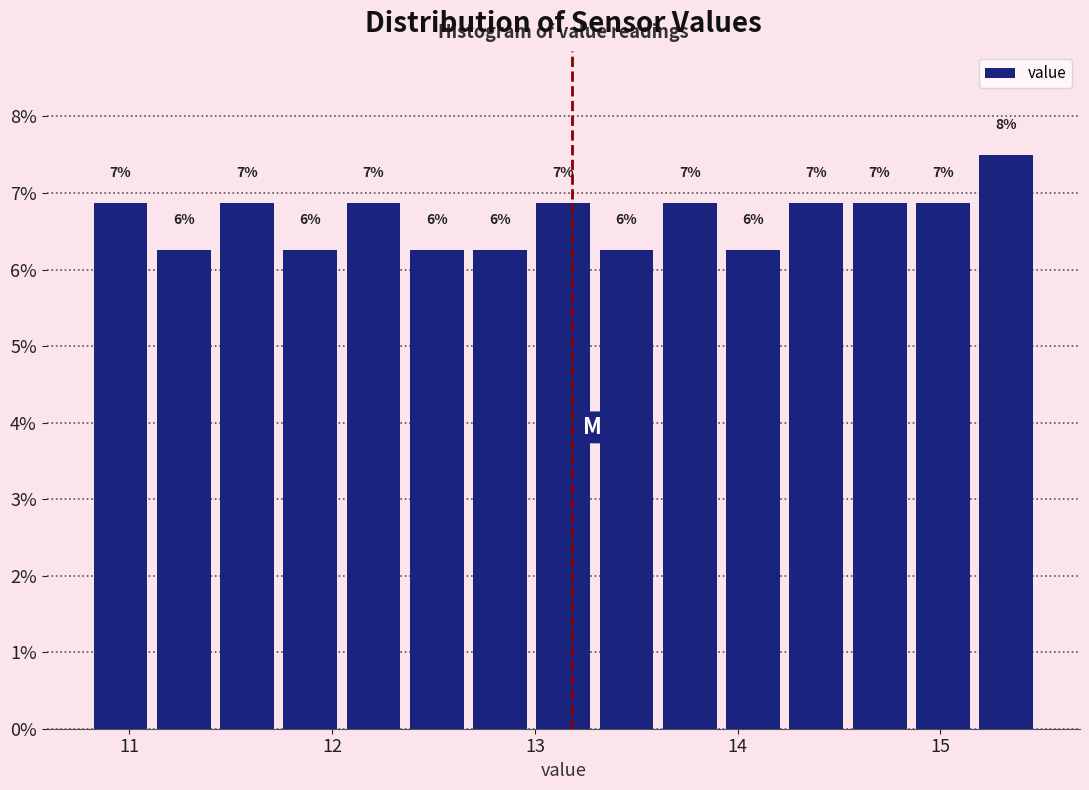

Around what value on the x-axis is the tallest bar? Give the approximate position of its centre, as read against the axis.

15.3